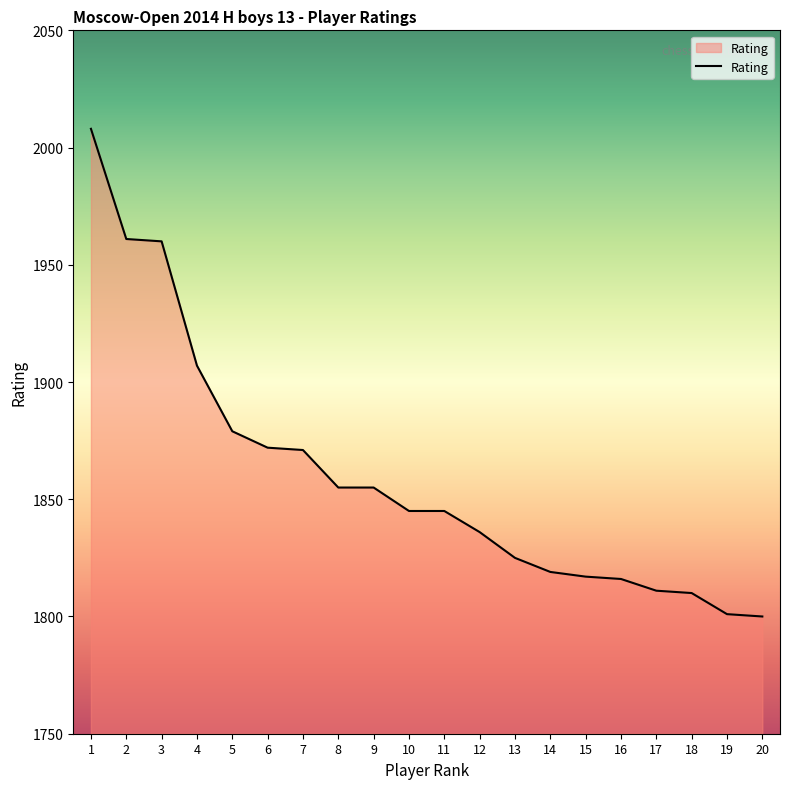

What is the ratio of the value at 12 to the value at 3?

0.9